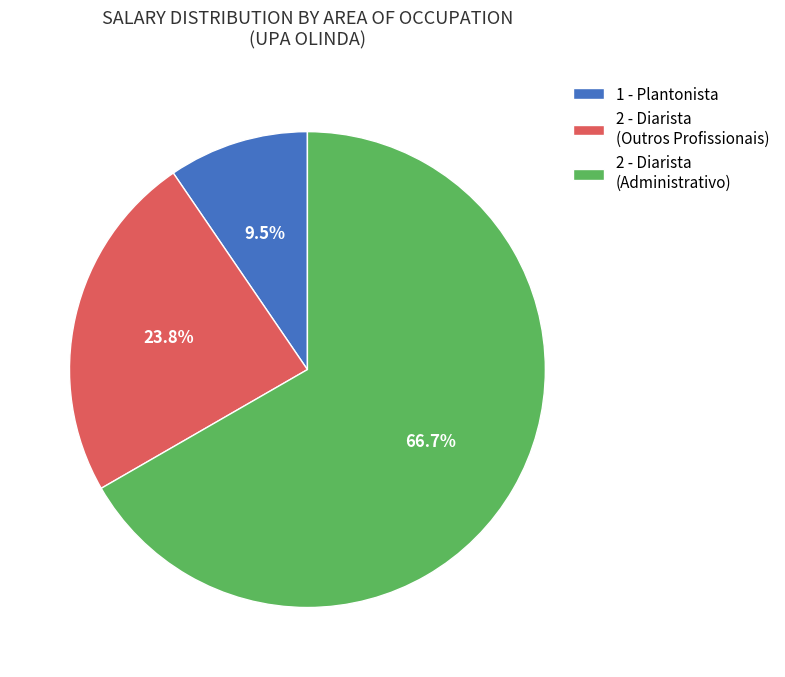

What is the total percentage of 2 - Diarista (Outros Profissionais) and 1 - Plantonista?

33.3%